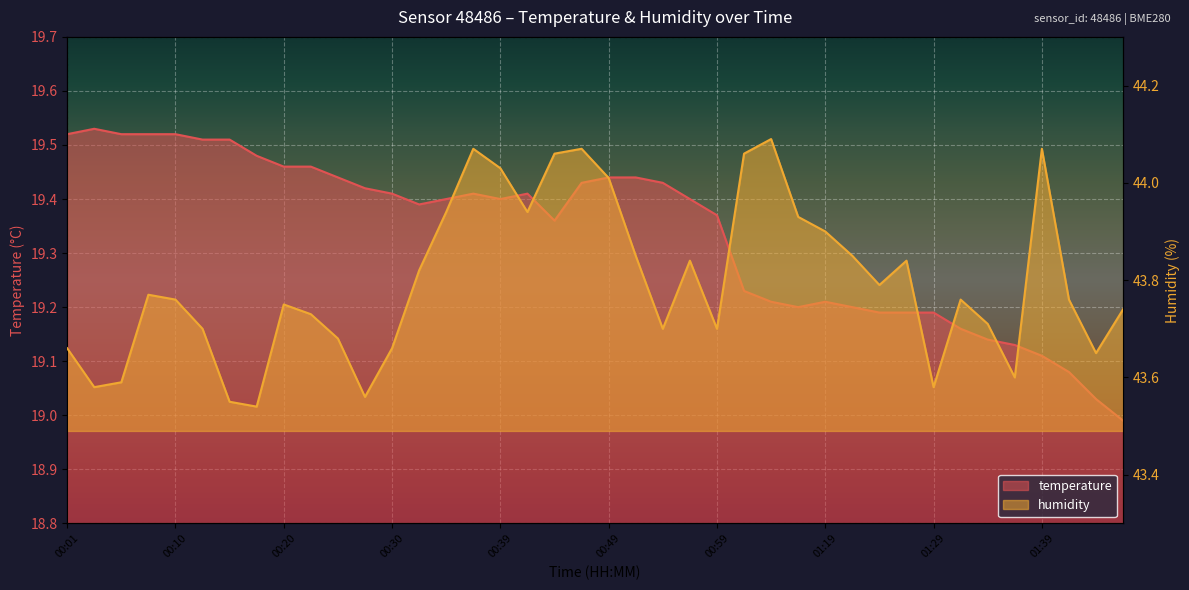

What is the difference between the maximum and minimum values in the humidity series?

0.6